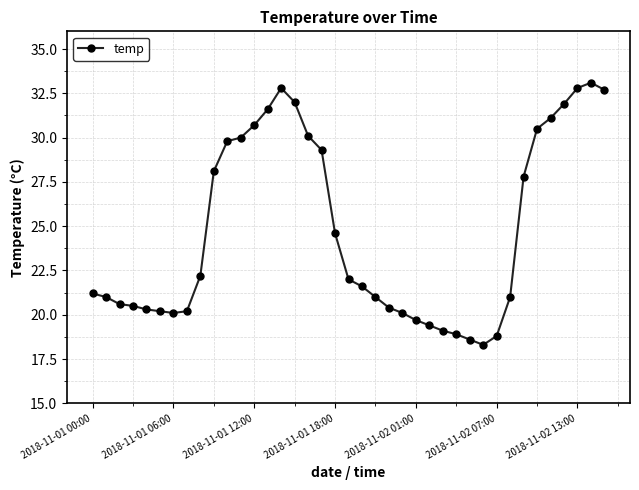

What is the value of the 34th point from the left?

30.5